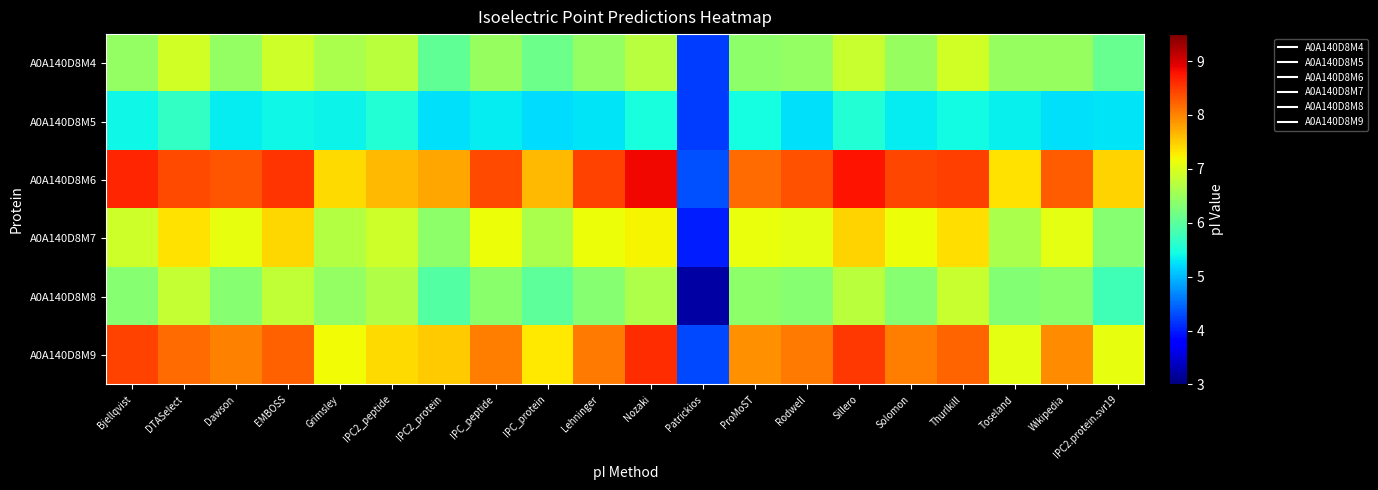

Count the number of categories in the chart.

20